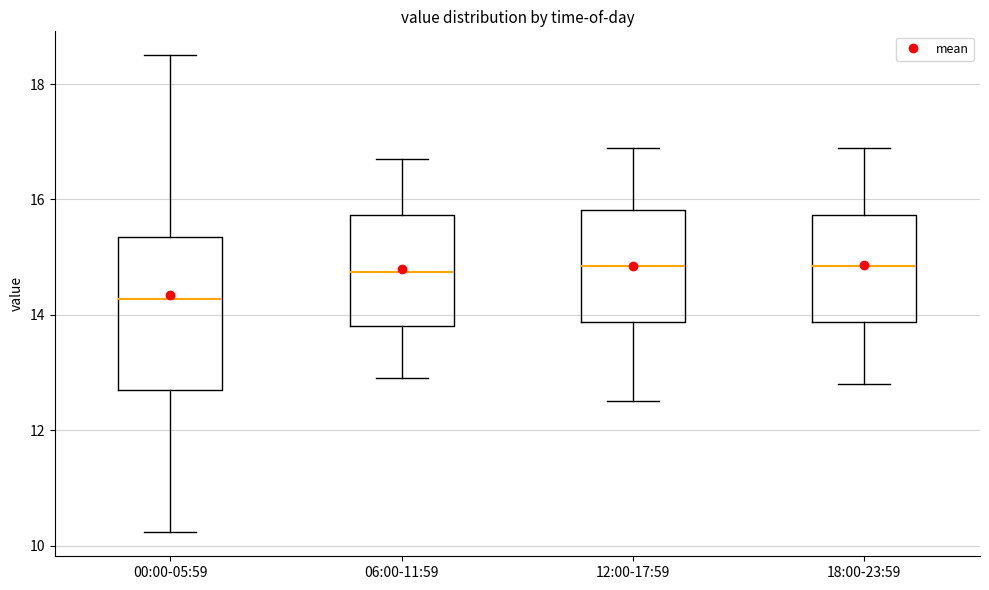

Reading left to right, read every box against the y-axis: the position of its median line, the range the box covers, and the ends of its whiskers. The values are not printed on the chart, so give them approximately, as read against the axis.

00:00-05:59: median 14.2, box 12.8 to 15.4, whiskers 10.2 to 18.6
06:00-11:59: median 14.8, box 13.8 to 15.8, whiskers 13.0 to 16.8
12:00-17:59: median 14.8, box 13.8 to 15.8, whiskers 12.6 to 17.0
18:00-23:59: median 14.8, box 13.8 to 15.8, whiskers 12.8 to 17.0